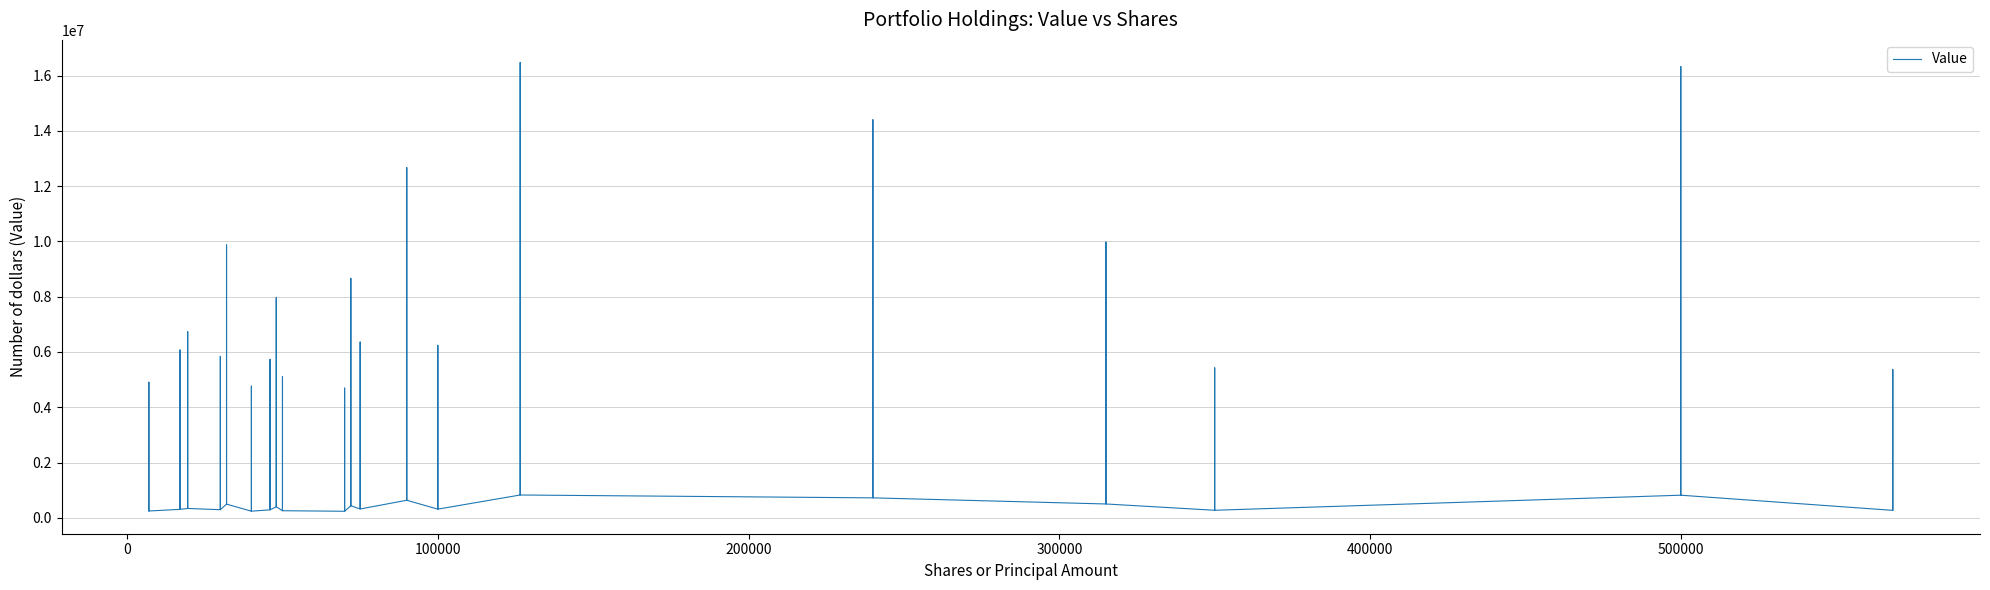

What is the greatest value displayed?

16484215.0